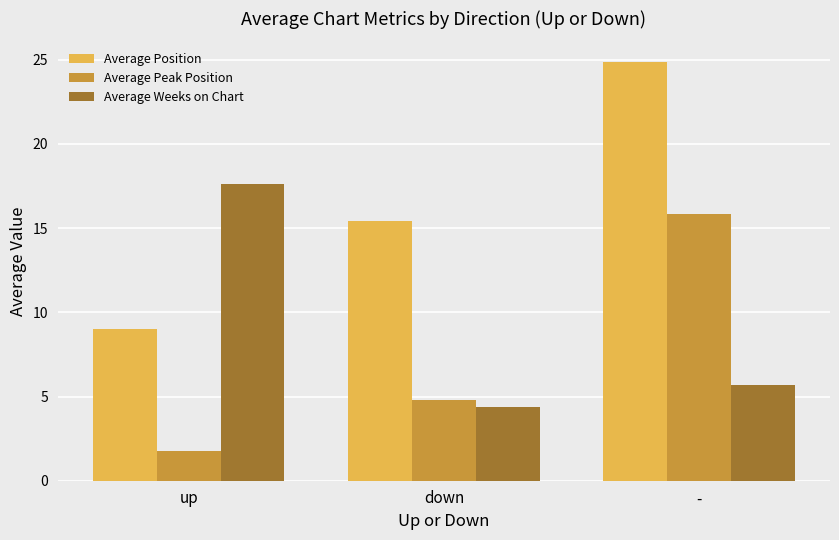

The value of Average Peak Position at up is 1.8. True or false?

True